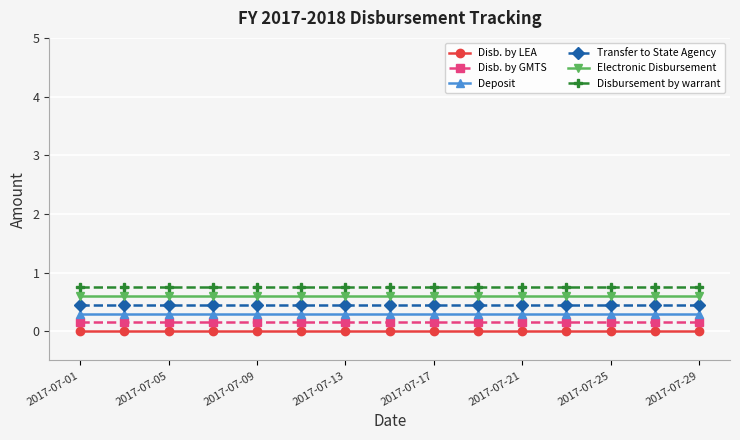

What is the maximum value shown in the chart?

0.8